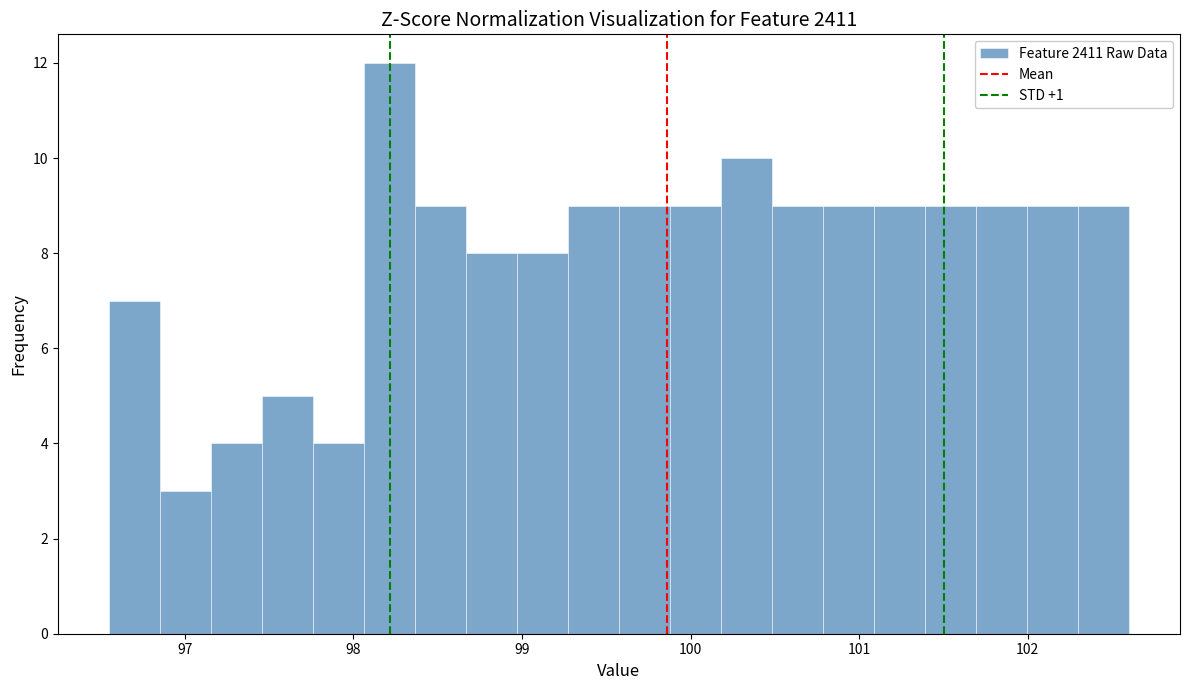

Around what value on the x-axis is the tallest bar? Give the approximate position of its centre, as read against the axis.

98.2